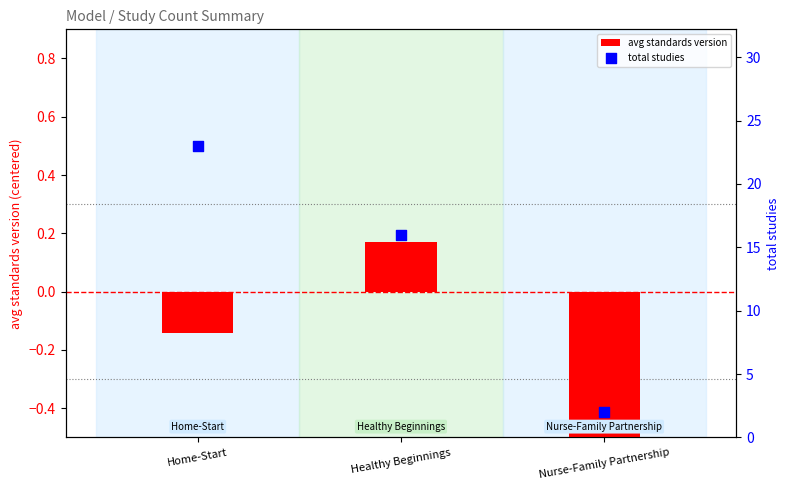

What are all the series names shown in the legend?

avg standards version, total studies